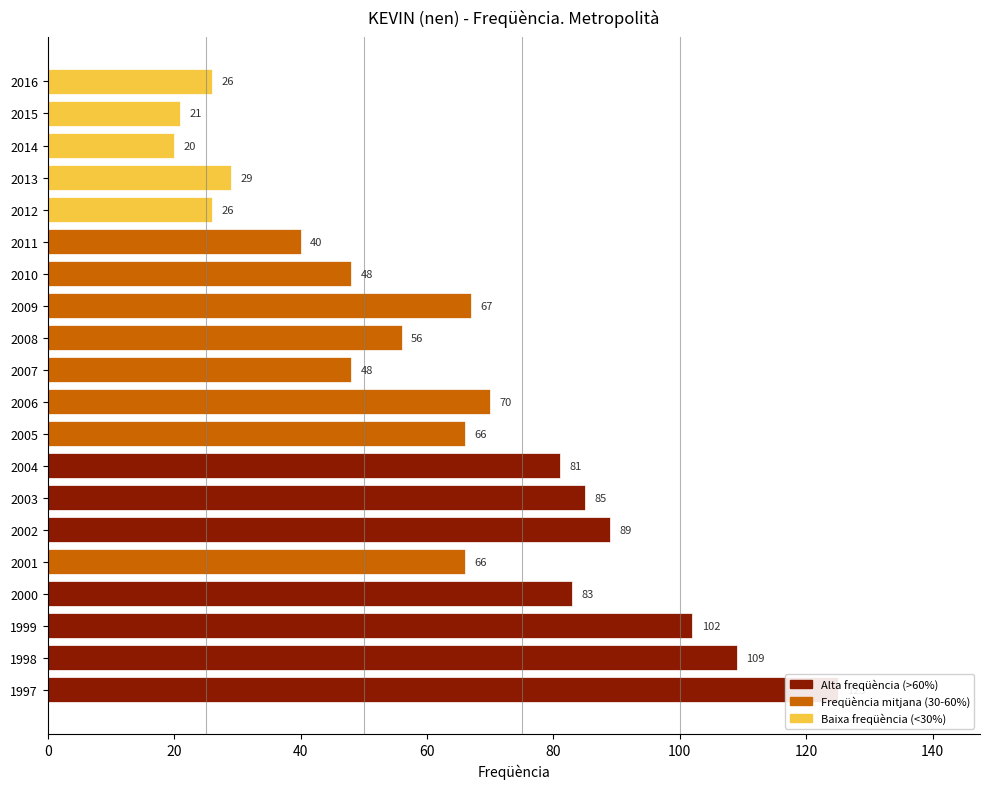

Reading right to left, transcribe all the data shown in this chart.

26	21	20	29	26	40	48	67	56	48	70	66	81	85	89	66	83	102	109	125